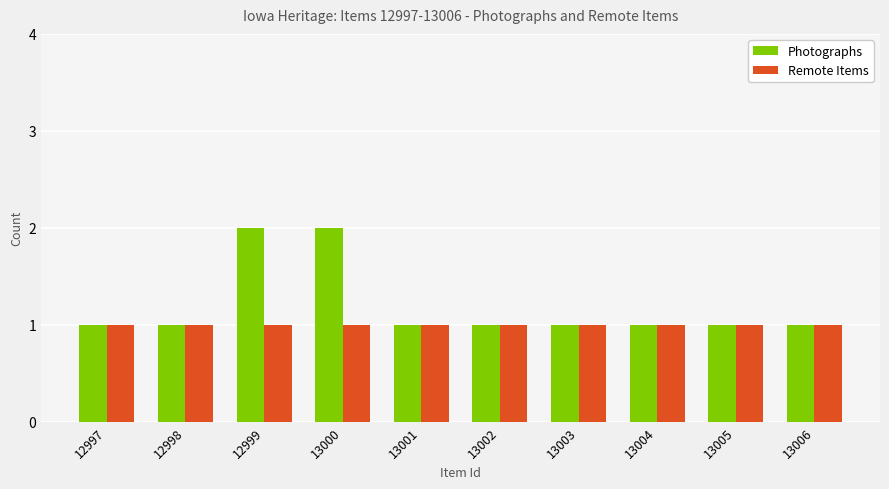

The Photographs series shows 1 at 13004. True or false?

True